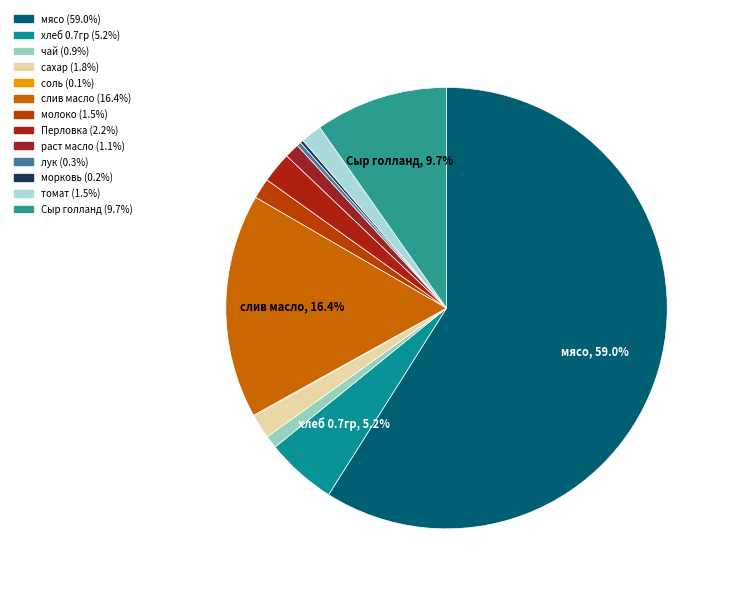

To the nearest percent, what is the average slice percentage?

8%